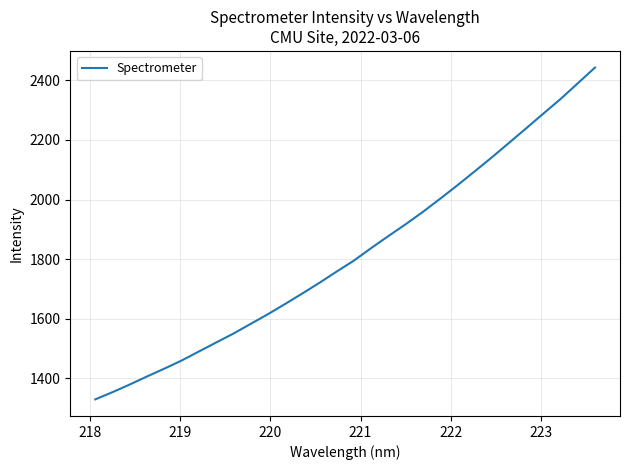

What is the smallest value displayed?

1329.2